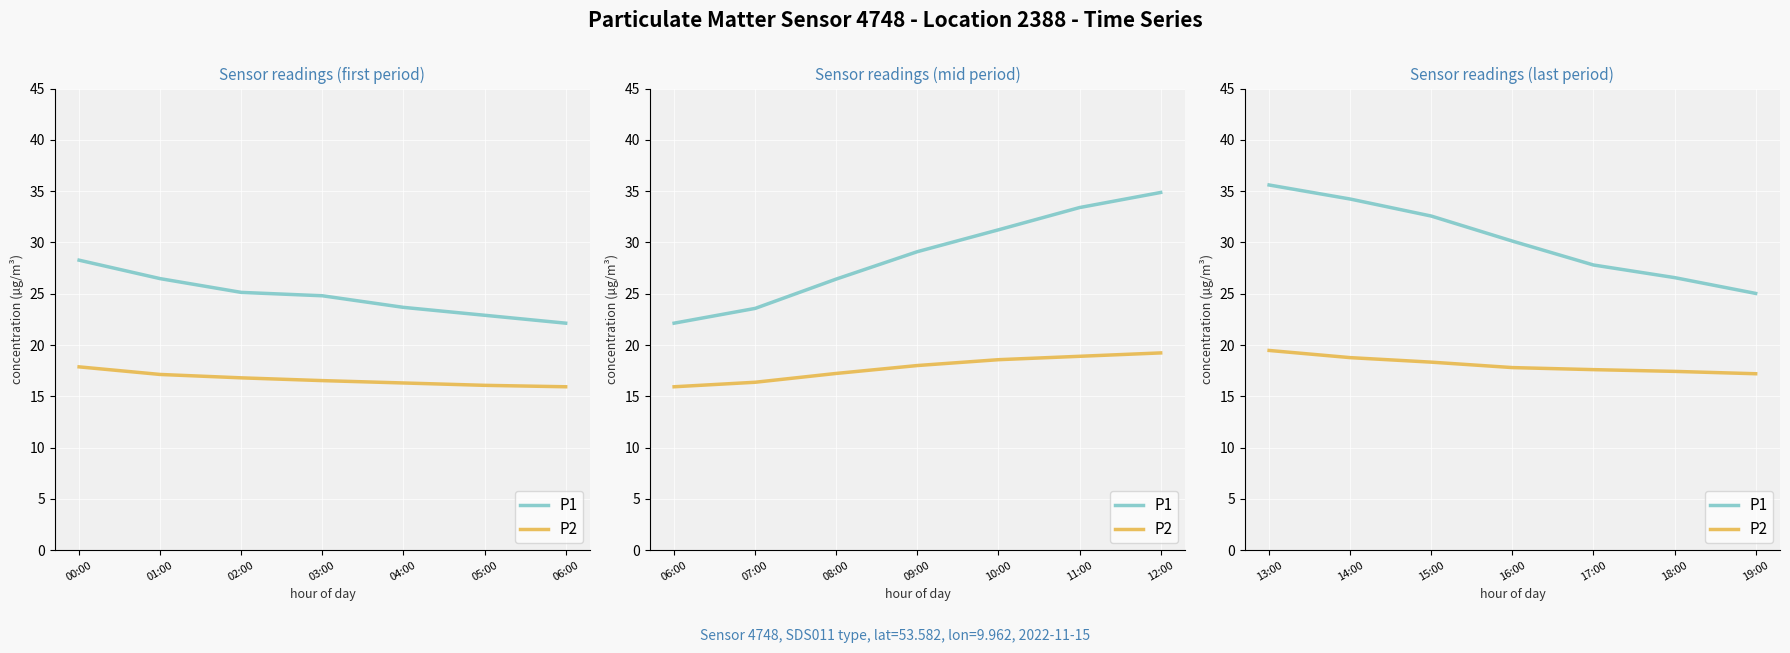

What is the difference between the maximum and minimum values in the P2 series?

2.3